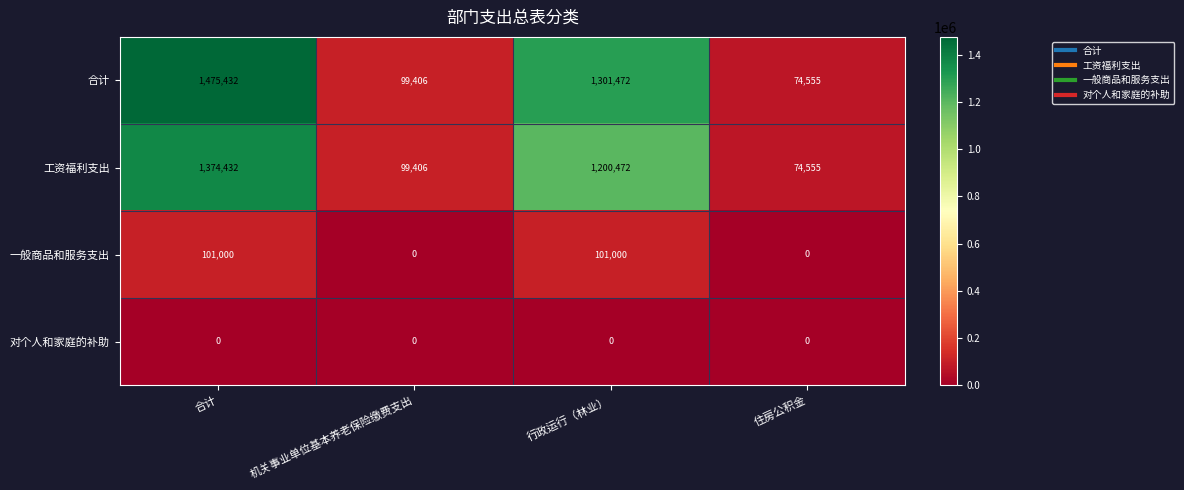

The 工资福利支出 series shows 1865822 at 行政运行（林业）. True or false?

False